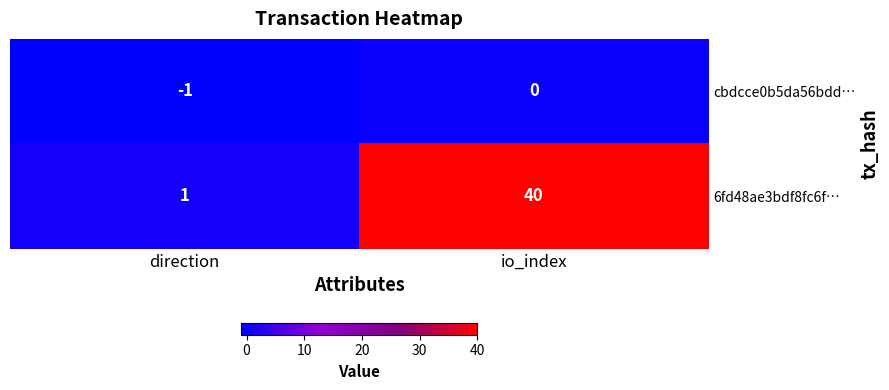

What is the sum of all 6fd48ae3bdf8fc6f… values?

41